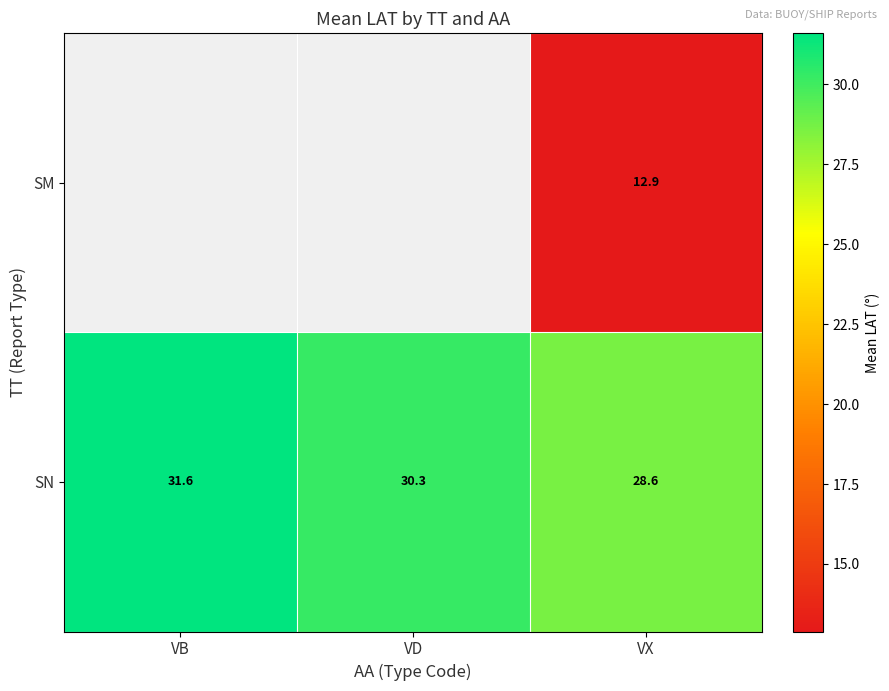

Which has a higher value, VD or VB?

VB